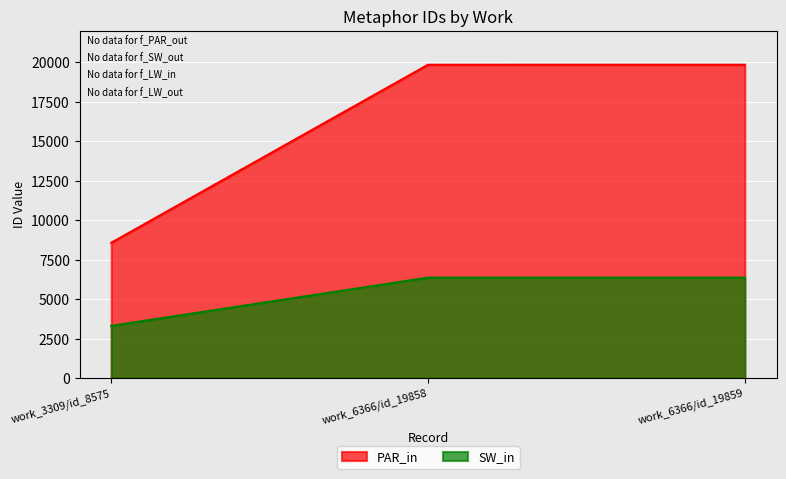

List the labels in order of PAR_in value, largest first.

work_6366/id_19859, work_6366/id_19858, work_3309/id_8575